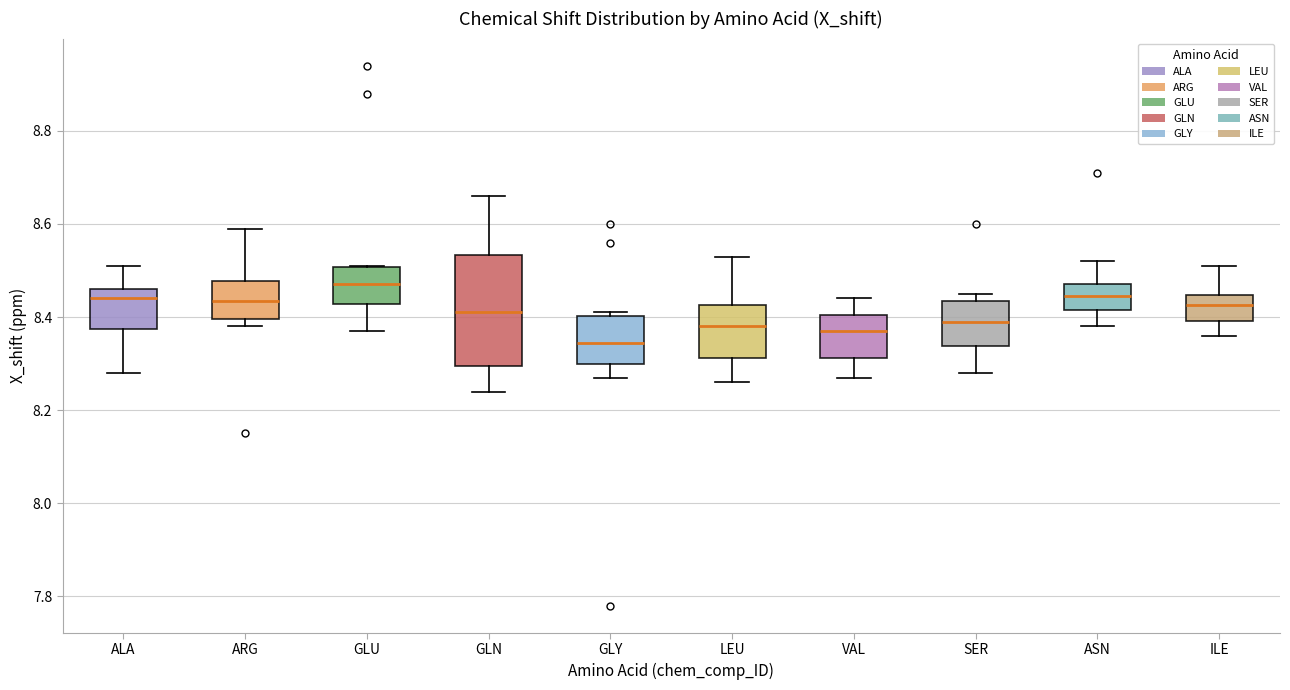

Which box's median line is the highest?

GLU